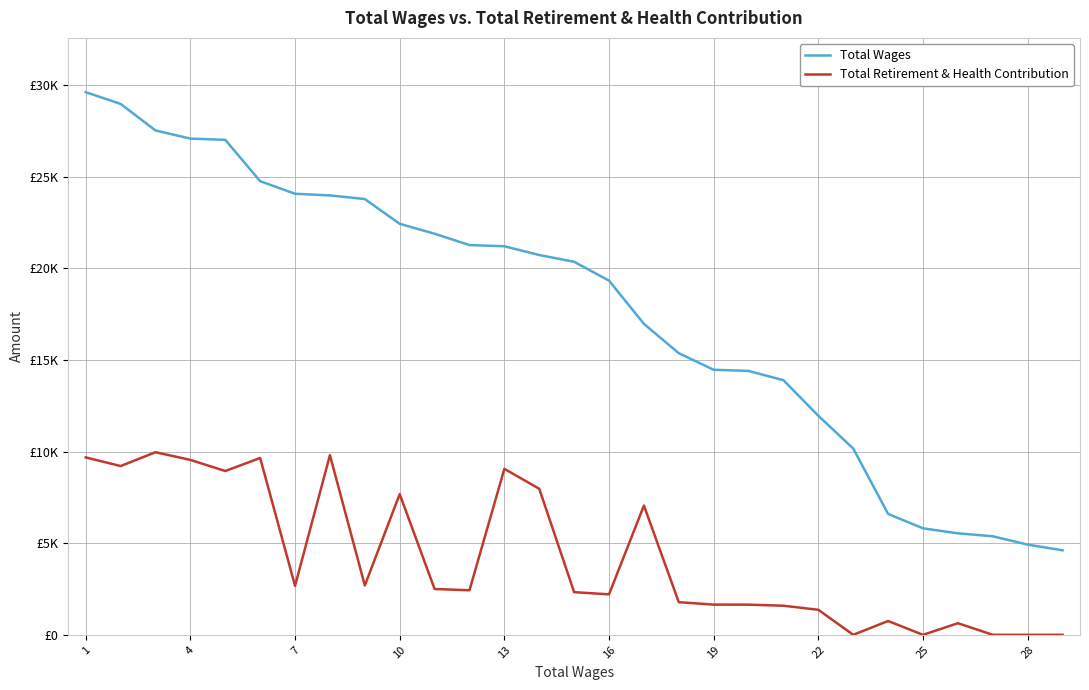

Does the chart display data point markers on the line(s)?

No